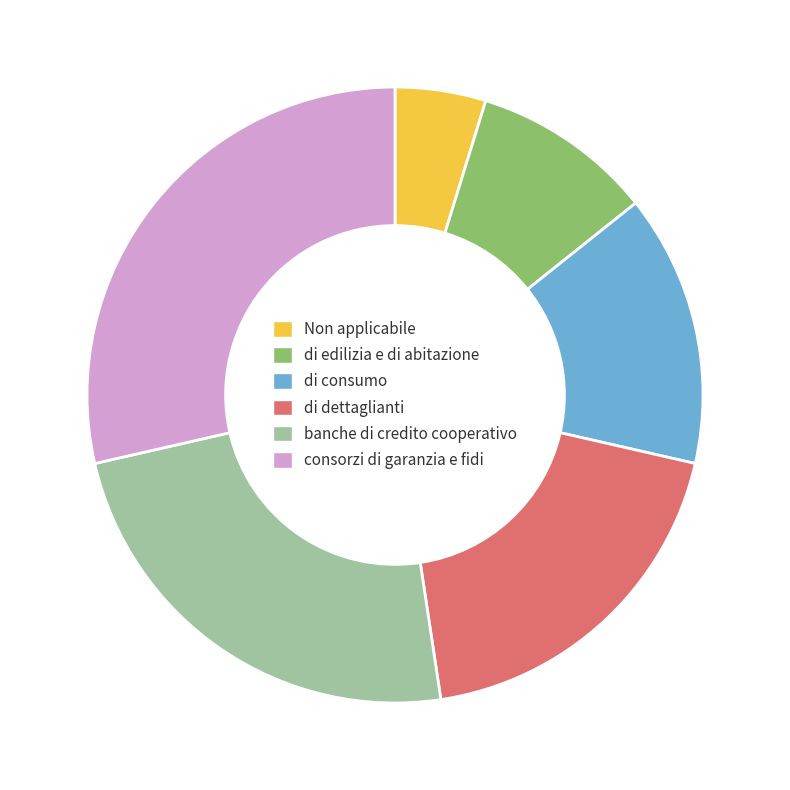

How many segments does this pie chart have?

6